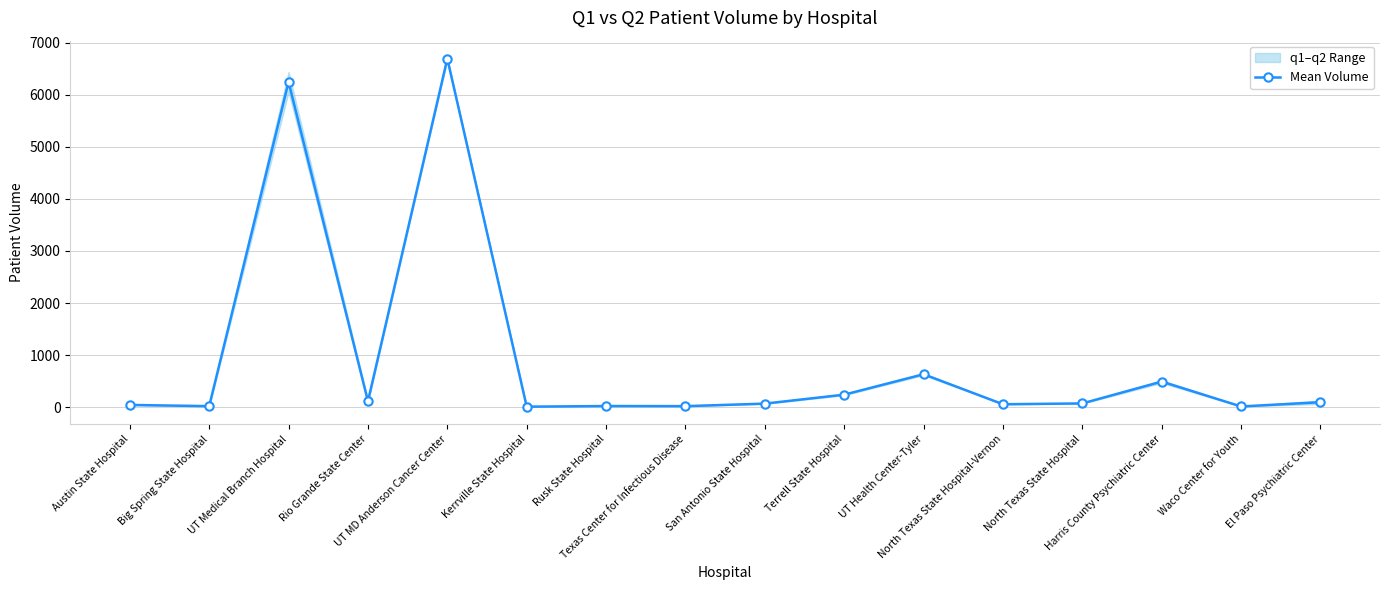

How many lines are shown in the chart?

1